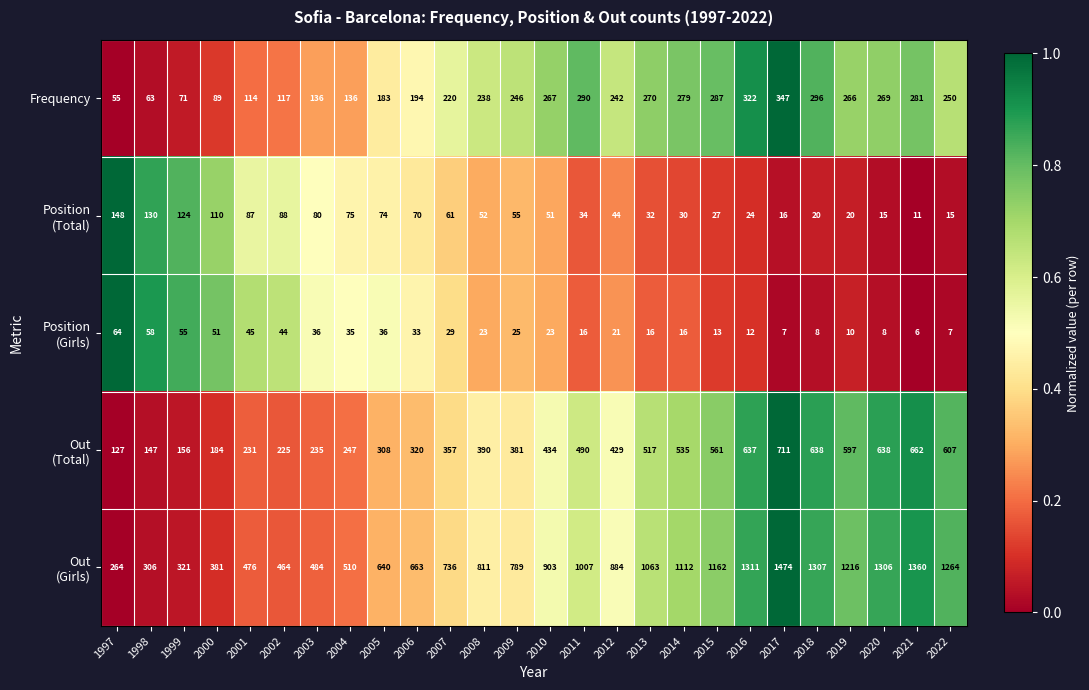

What is the total value across all series at 2014?

1972